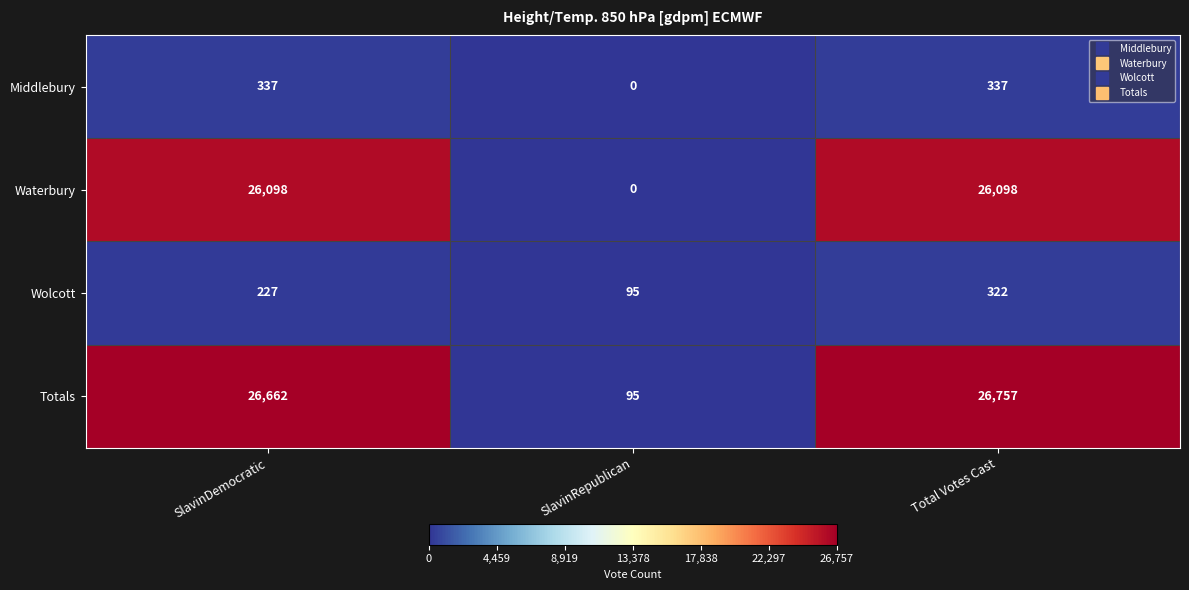

What is the difference between the Wolcott values at SlavinDemocratic and SlavinRepublican?

132